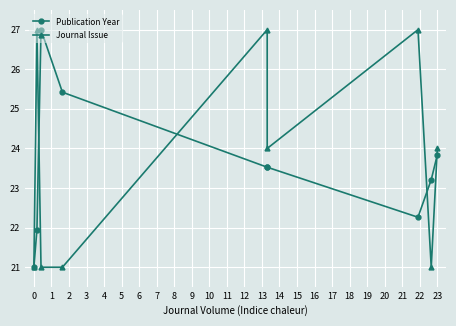

Which series has the largest total across all categories?

Journal Issue